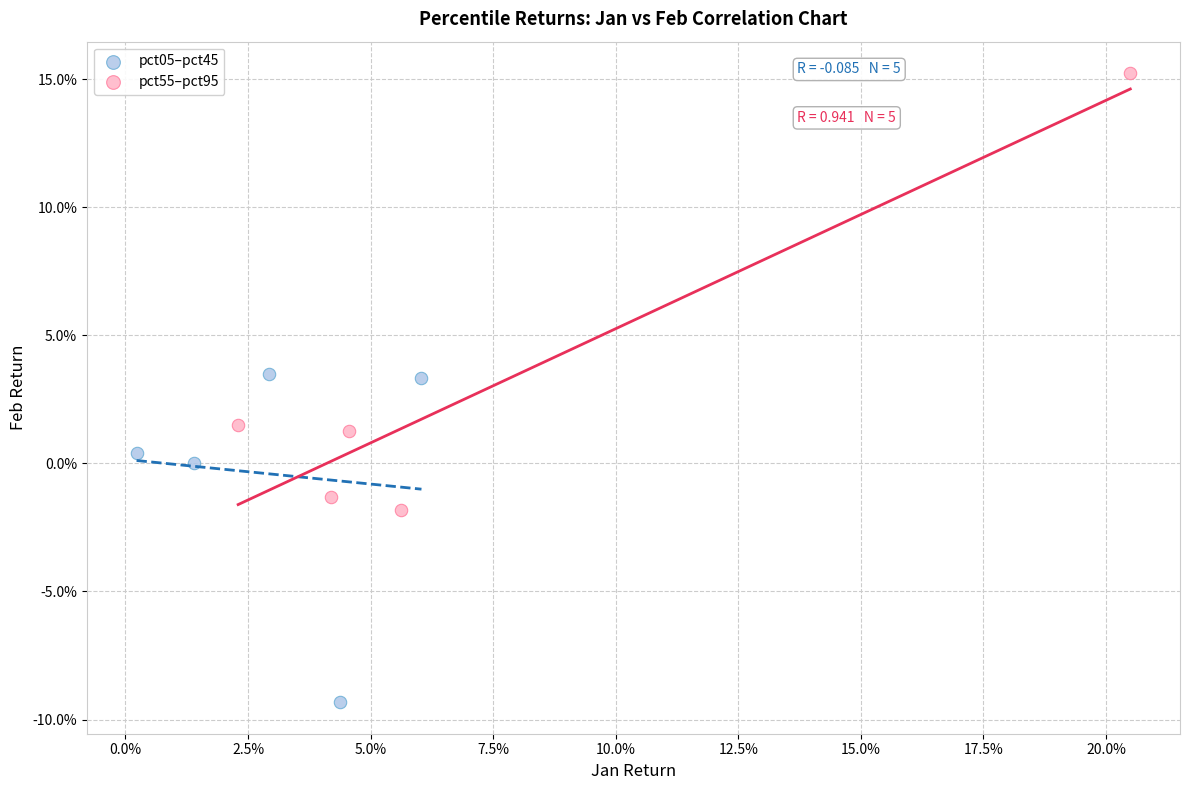

What are all the series names shown in the legend?

pct05–pct45, pct55–pct95